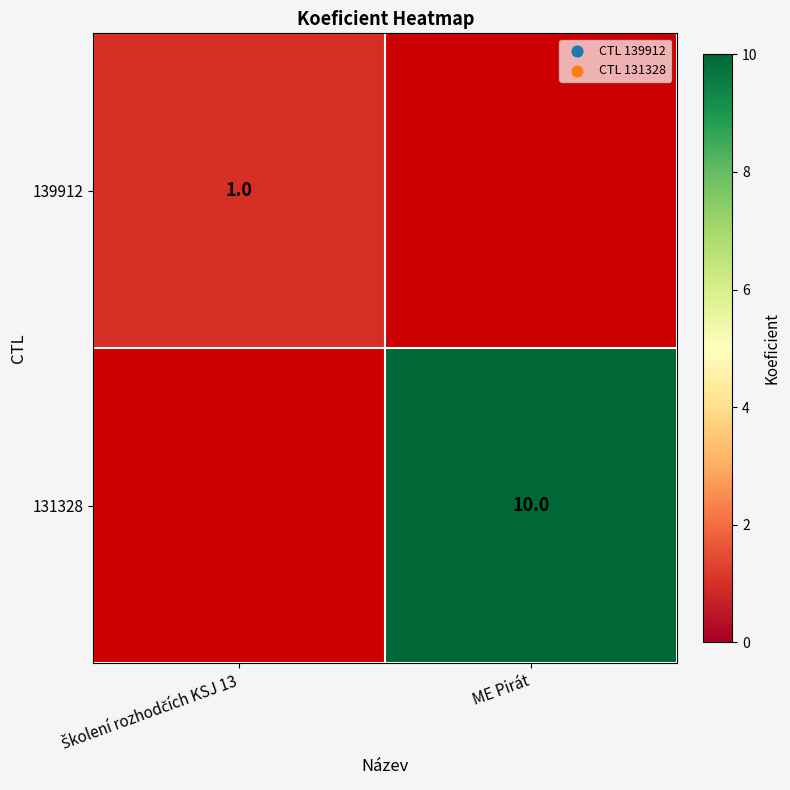

Between ME Pirát and Školení rozhodčích KSJ 13, which is larger?

Školení rozhodčích KSJ 13